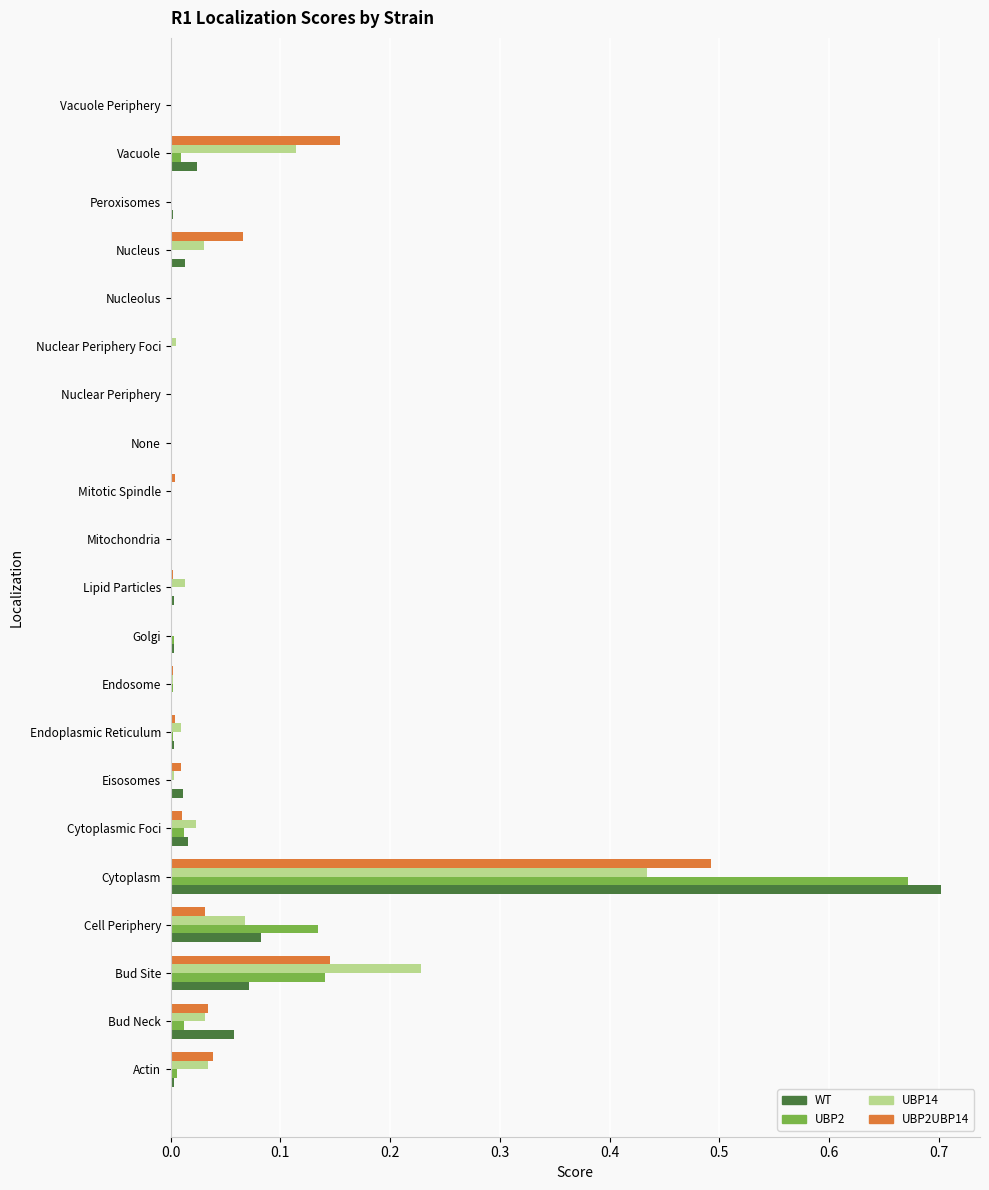

The UBP2 series shows 0.0 at Nuclear Periphery Foci. True or false?

True